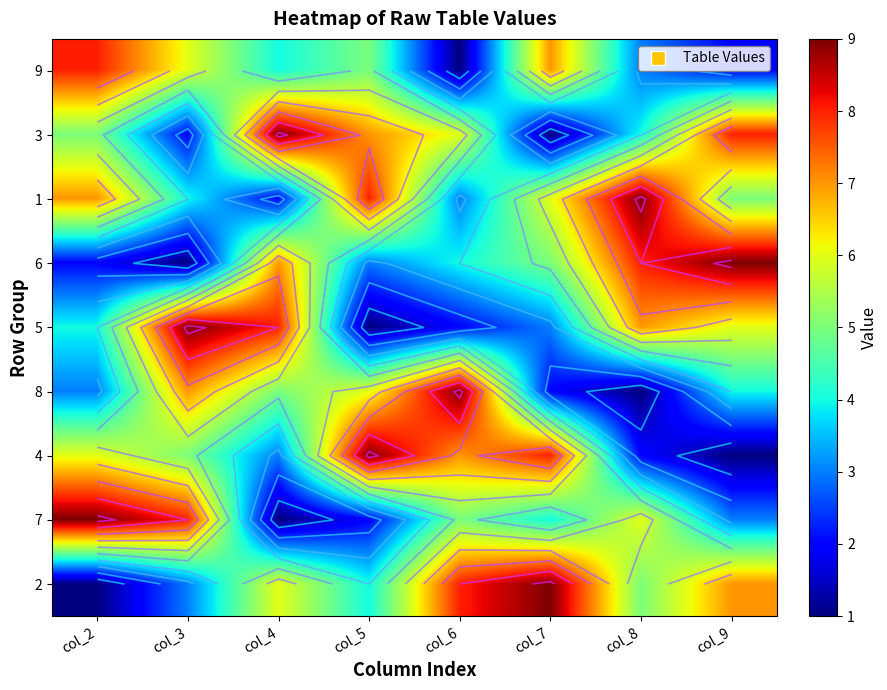

How many data points does each series have?

8